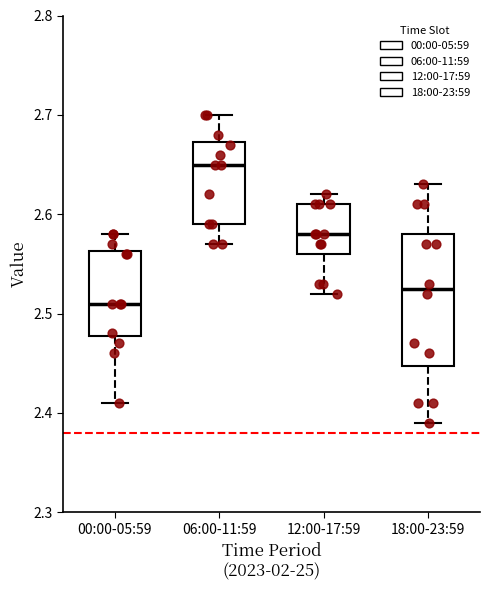

Where does the lower whisker of the box for 06:00-11:59 end on the y-axis? The values are not printed on the chart, so give them approximately, as read against the axis.

2.57